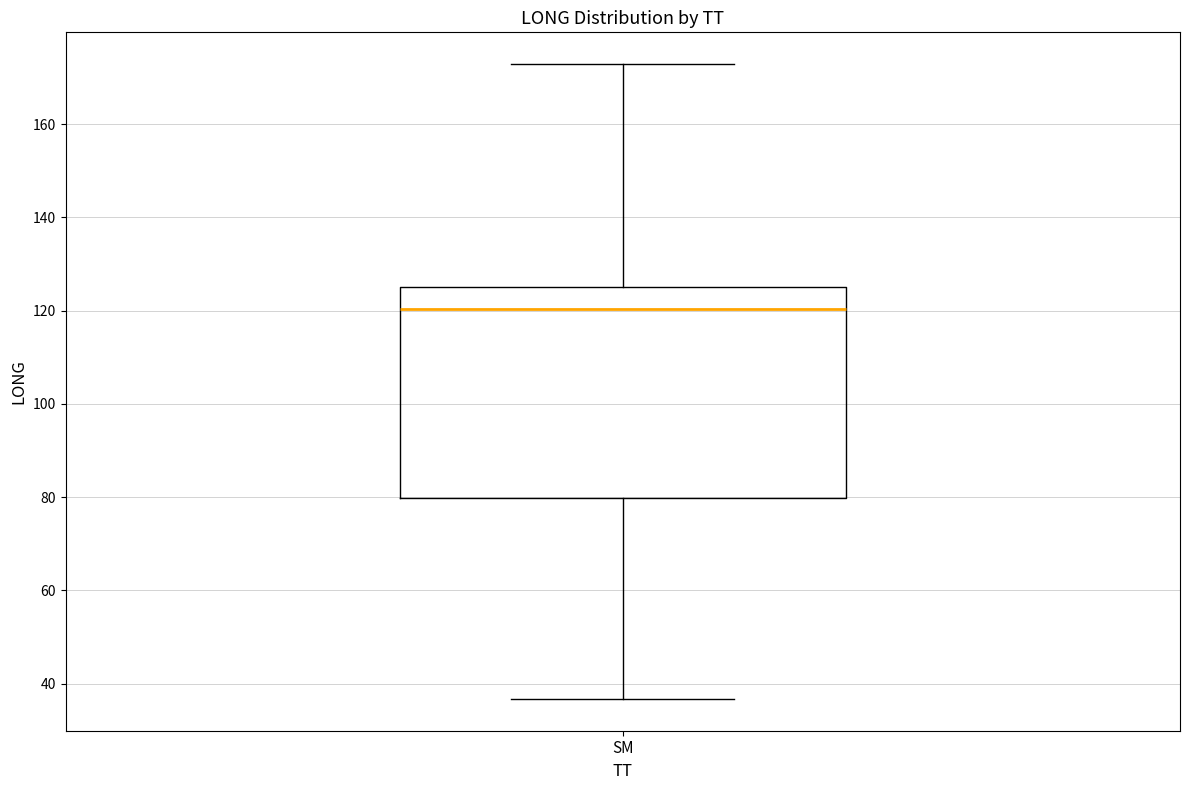

Transcribe this box plot: give where the median line is, the range the box spans, and where the two whiskers end, as read against the y-axis. The values are not printed on the chart, so give them approximately, as read against the axis.

median 120, box 80 to 126, whiskers 36 to 172